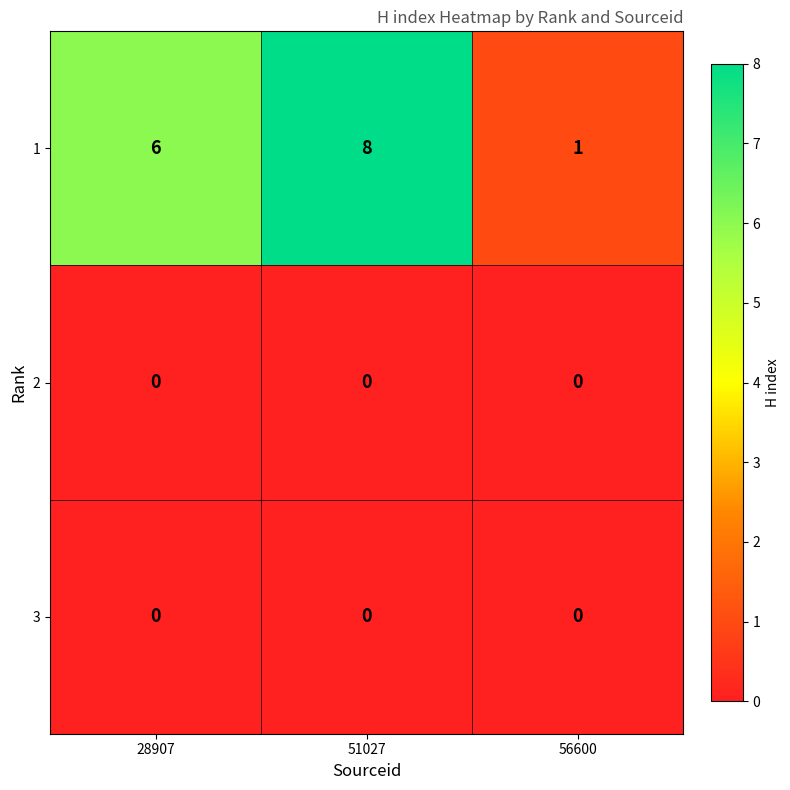

Reading right to left, what are all the values shown in this chart?

1: 1	8	6
2: 0	0	0
3: 0	0	0